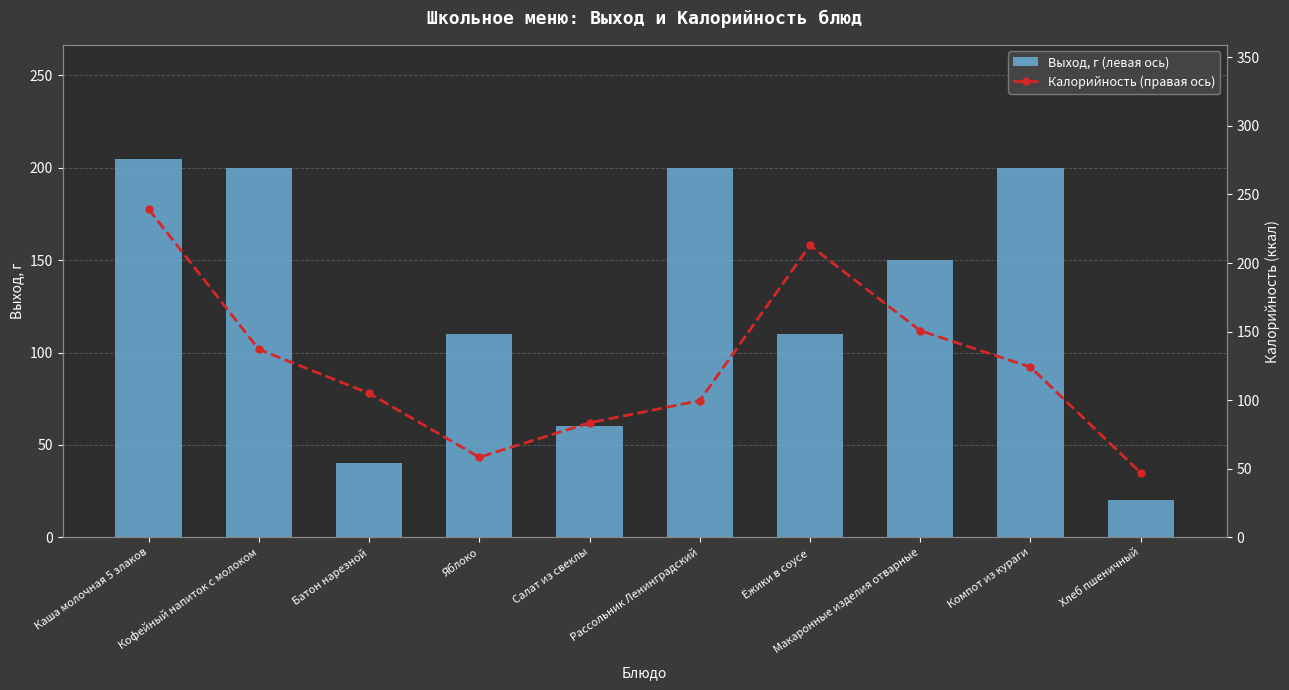

Reading left to right, extract all data points from this chart.

Выход, г (левая ось): Каша молочная 5 злаков=205.0	Кофейный напиток с молоком=200.0	Батон нарезной=40.0	Яблоко=110.0	Салат из свеклы=60.0	Рассольник Ленинградский=200.0	Ёжики в соусе=110.0	Макаронные изделия отварные=150.0	Компот из кураги=200.0	Хлеб пшеничный=20.0
Калорийность (правая ось): Каша молочная 5 злаков=239.3	Кофейный напиток с молоком=137.1	Батон нарезной=105.0	Яблоко=58.4	Салат из свеклы=83.5	Рассольник Ленинградский=99.7	Ёжики в соусе=212.8	Макаронные изделия отварные=150.7	Компот из кураги=124.1	Хлеб пшеничный=47.0